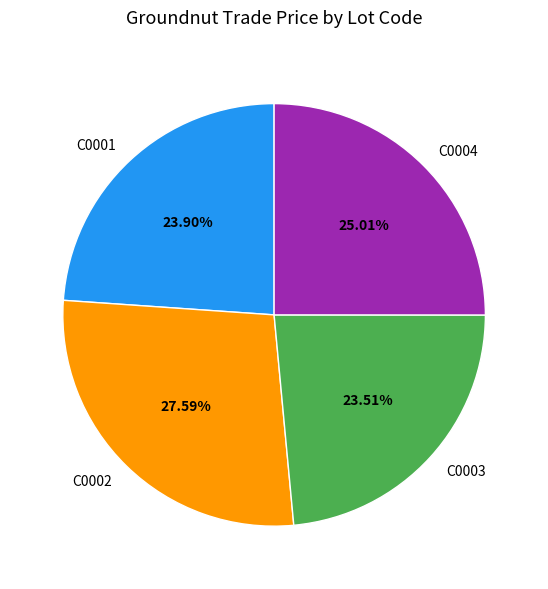

Is there a majority slice in this chart?

No